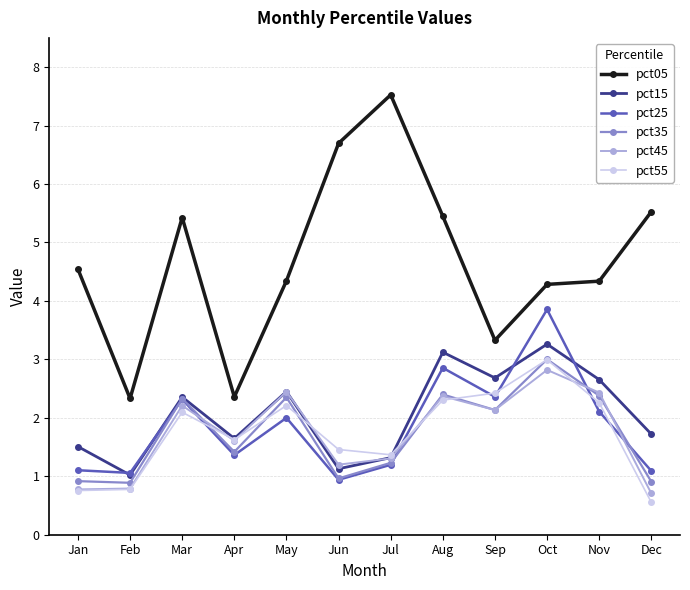

What is the difference between the maximum and minimum values in the pct35 series?

2.1